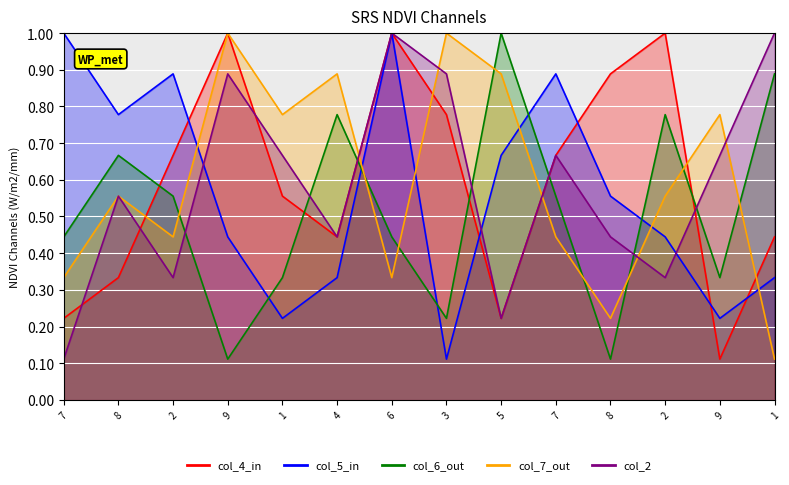

Which label corresponds to the largest value in the chart?

9